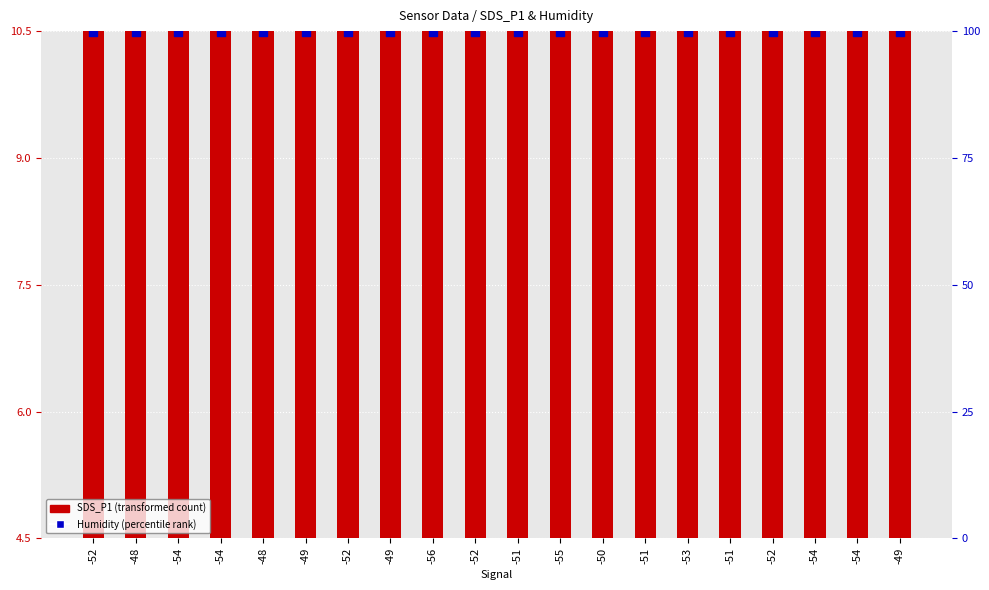

What are all the series names shown in the legend?

SDS_P1 (transformed count), Humidity (percentile rank)